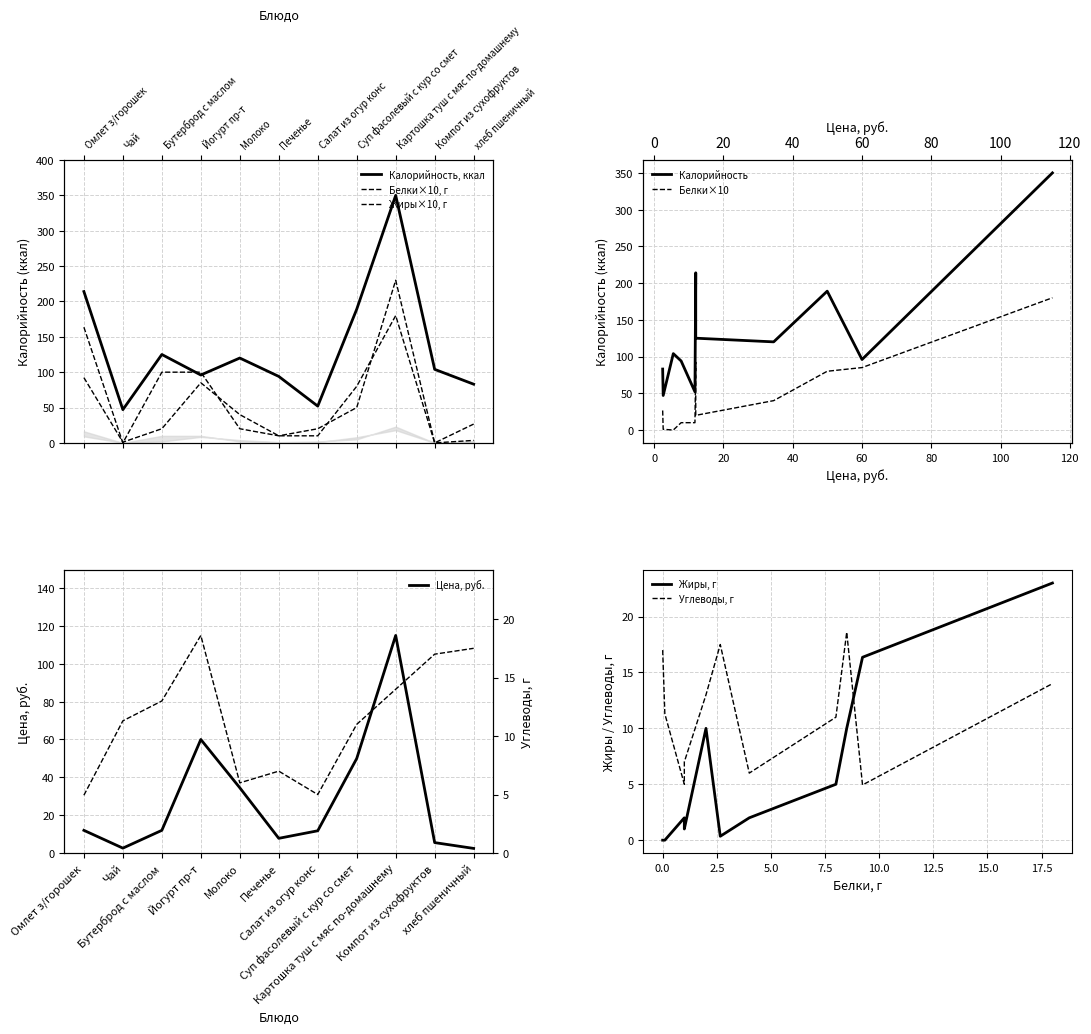

What are all the series names shown in the legend?

Цена, Калорийность, Белки, Жиры, Углеводы